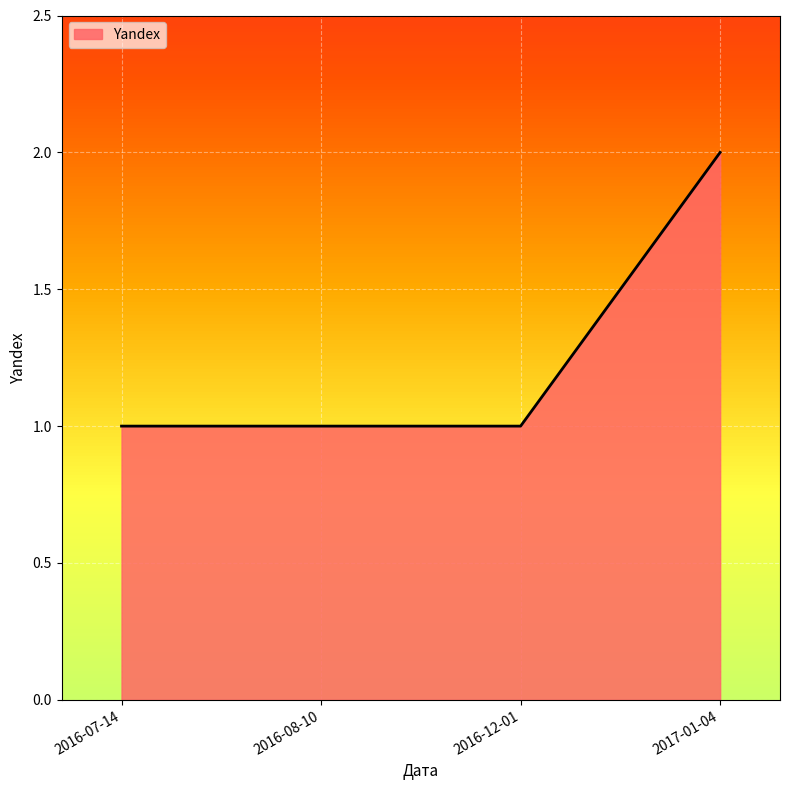

What position from the left is 2016-07-14?

1